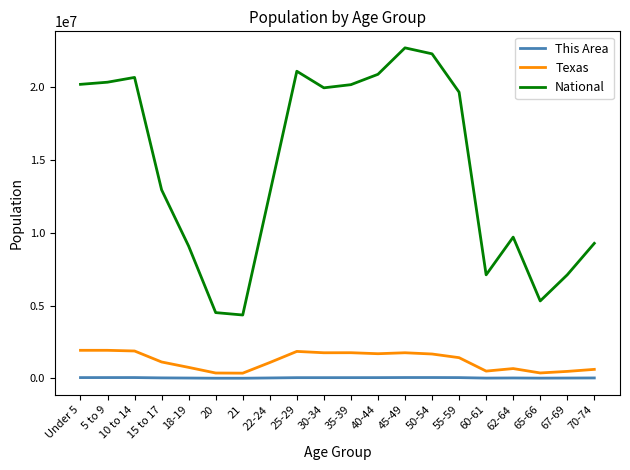

Which series has the largest total across all categories?

National